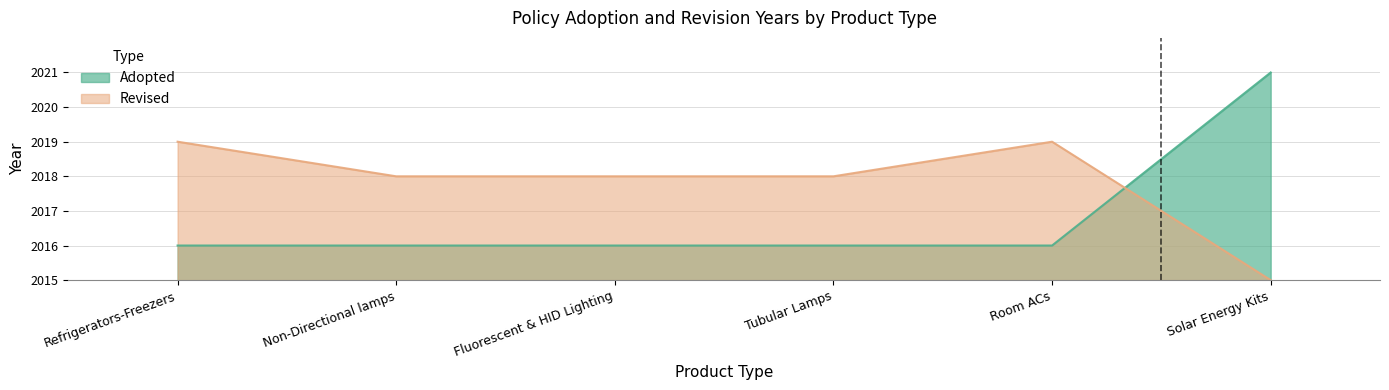

What is the value of the 6th point from the left?

6